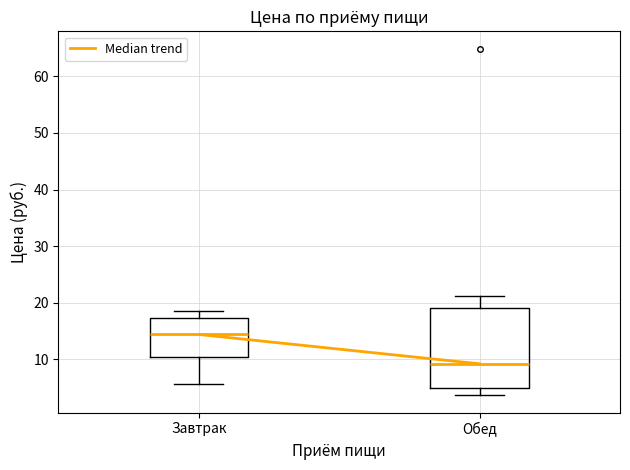

Where does the median line of the box for Завтрак sit on the y-axis? The values are not printed on the chart, so give them approximately, as read against the axis.

14